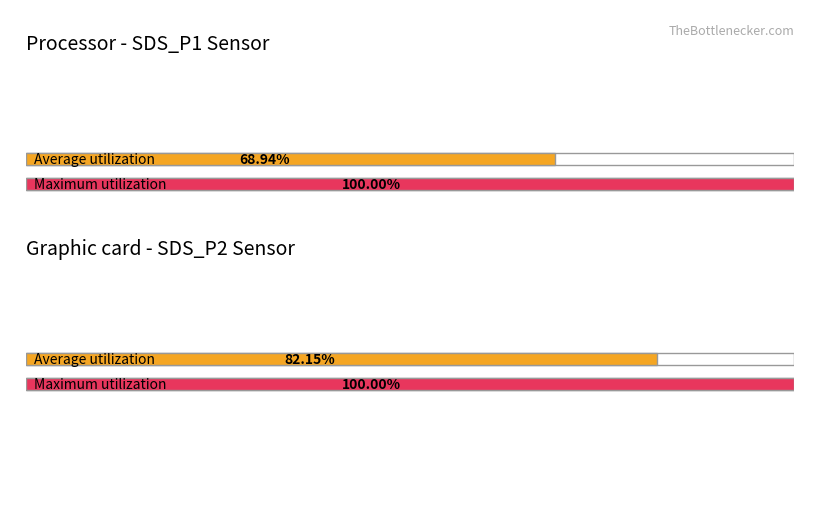

Rank the series by their maximum value, from lowest to highest.

Average utilization, Maximum utilization